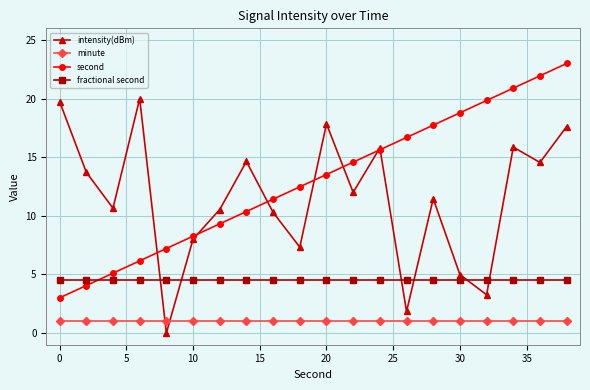

What is the greatest value displayed?

23.0